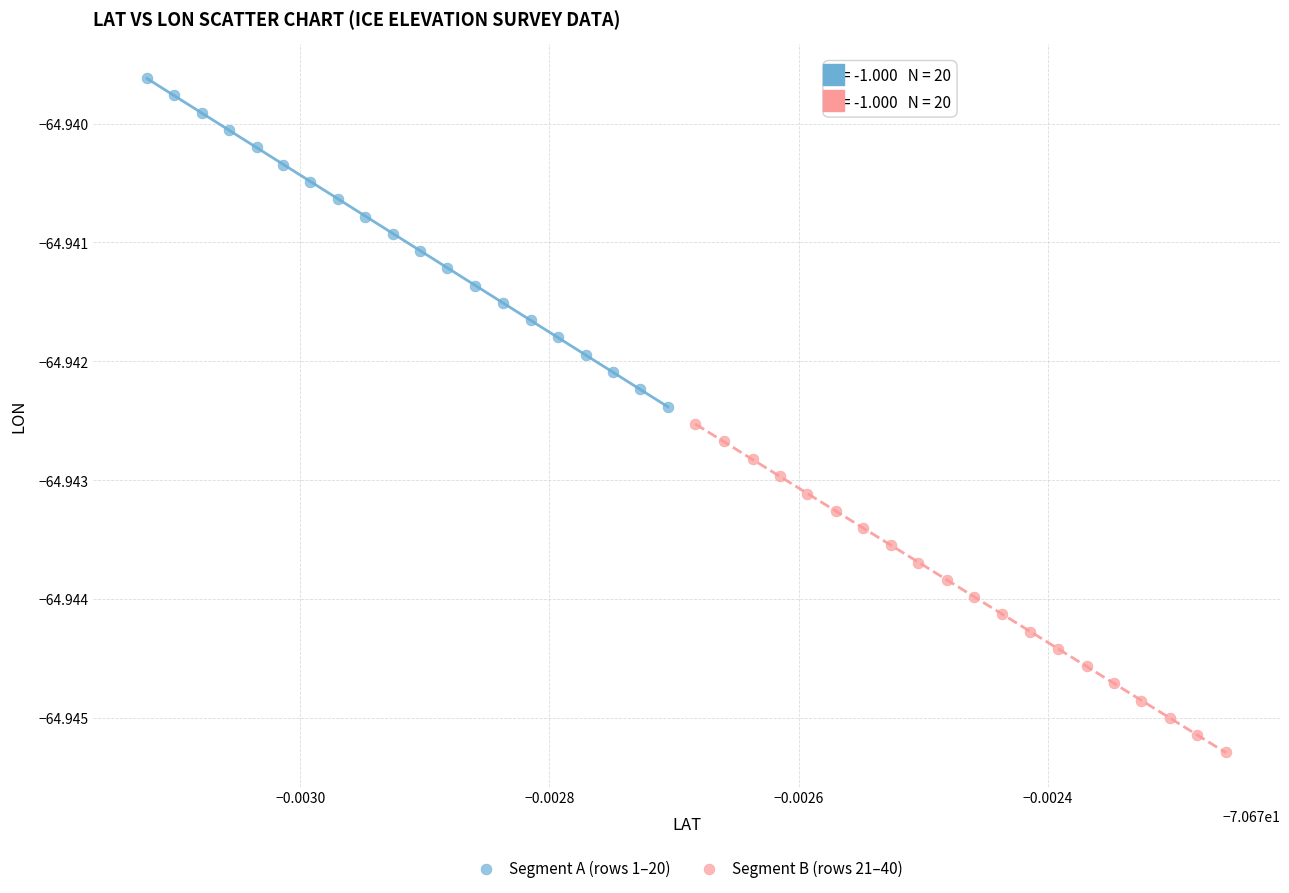

Which series contains the lowest Y value?

Segment B (rows 21–40)